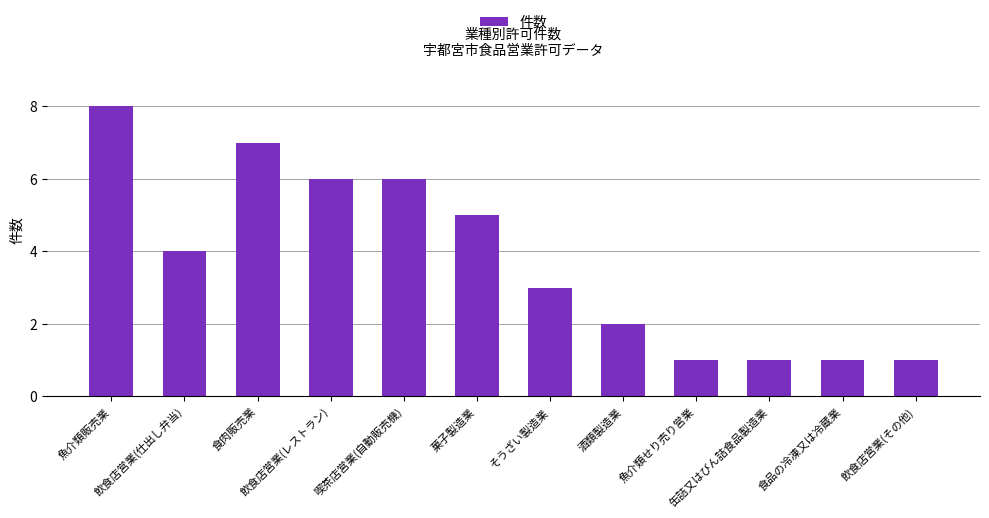

What position from the left is そうざい製造業?

7